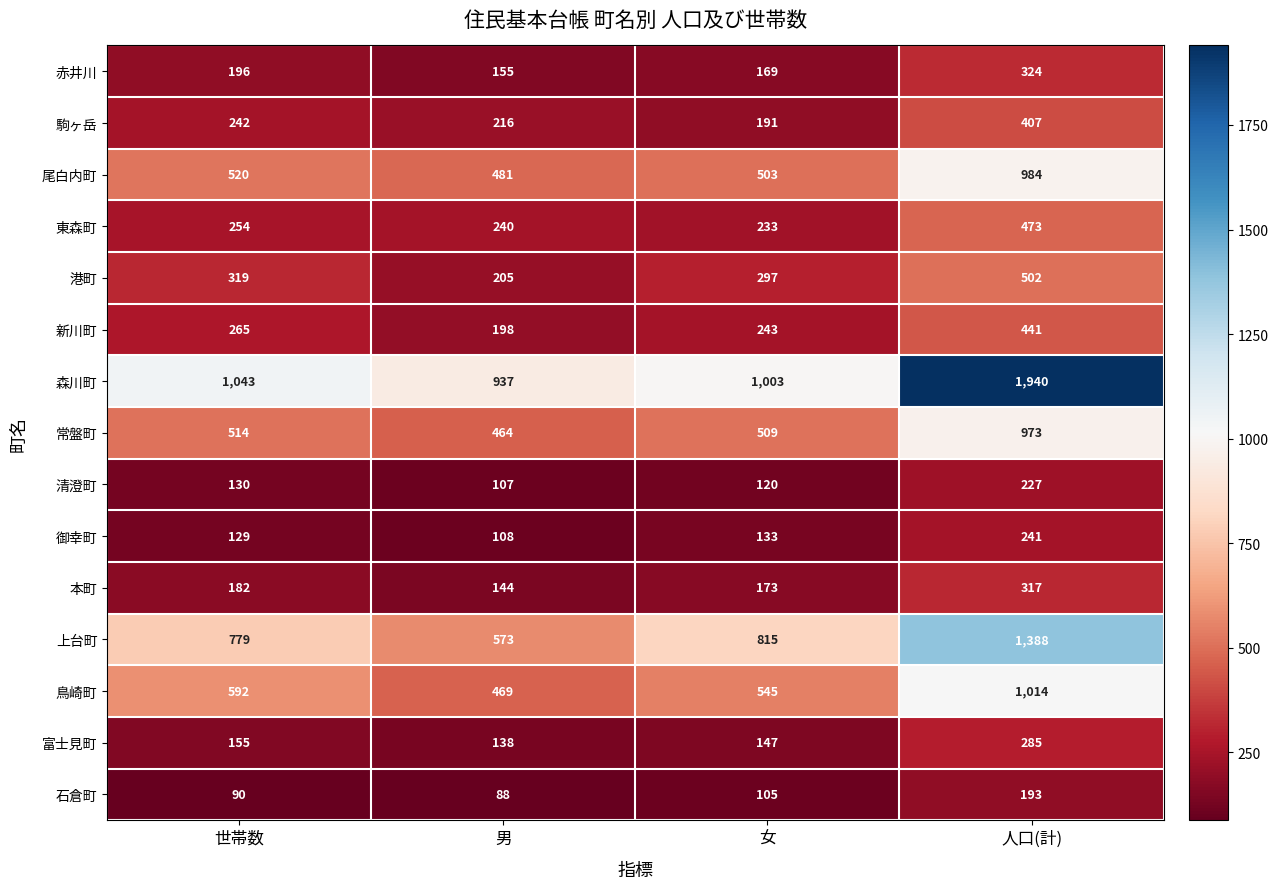

What is the difference between the maximum and minimum values in the 鳥崎町 series?

545